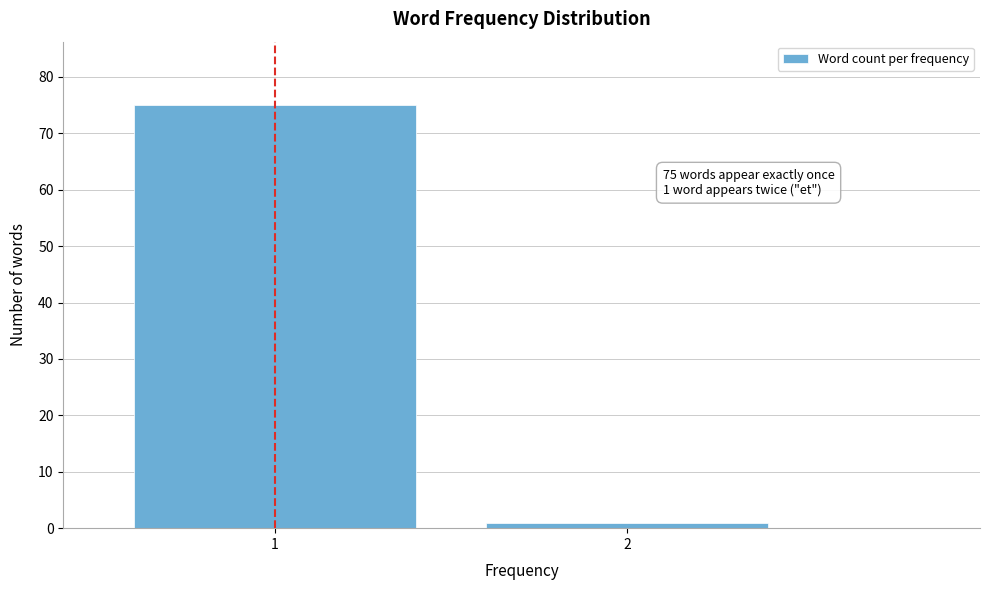

Reading left to right, list all the values displayed in this chart.

1=75	2=1